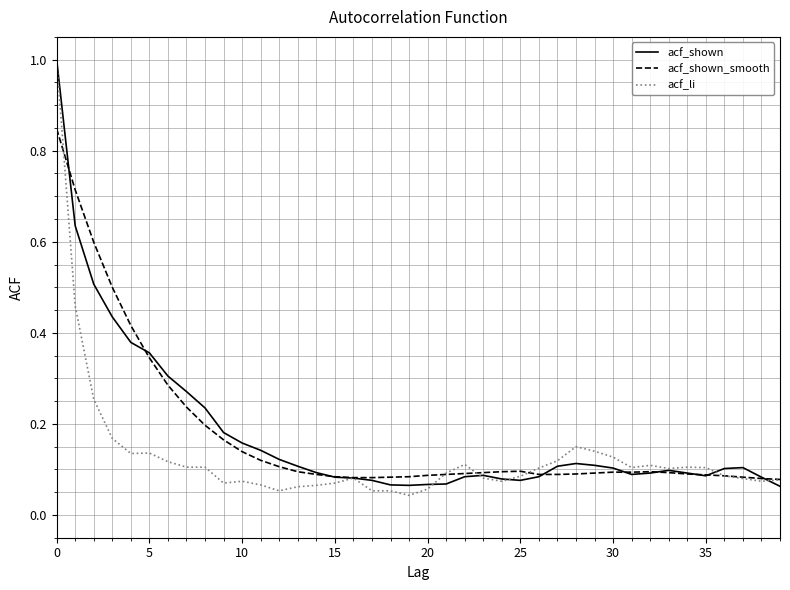

In acf_shown, how many points are higher than both neighbors (excluding endpoints)?

4